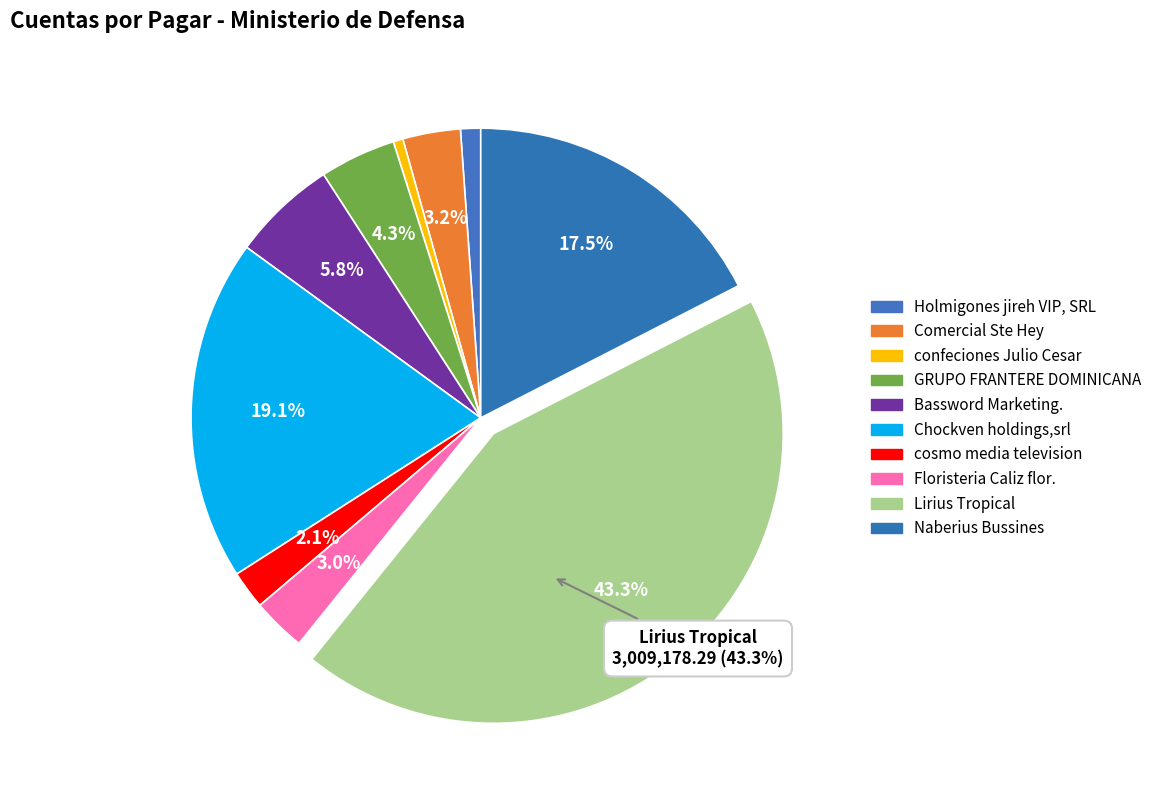

Is there a majority slice in this chart?

No